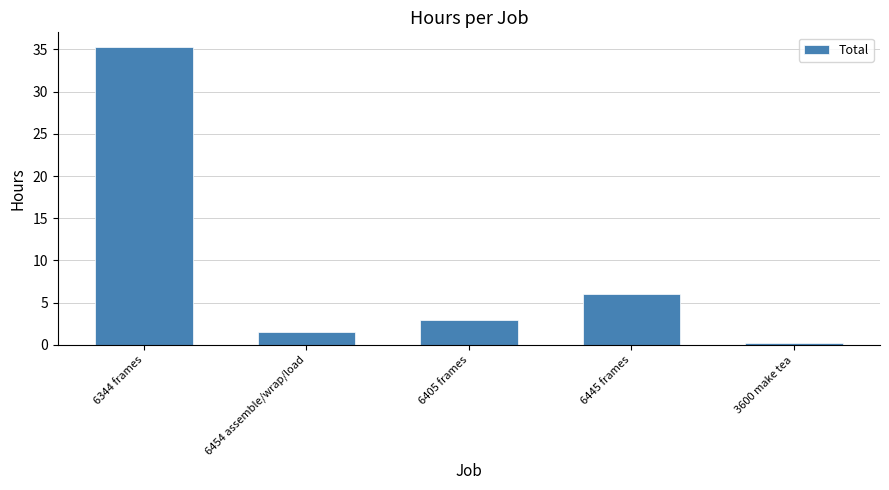

What is the difference between the maximum and minimum values?

35.0